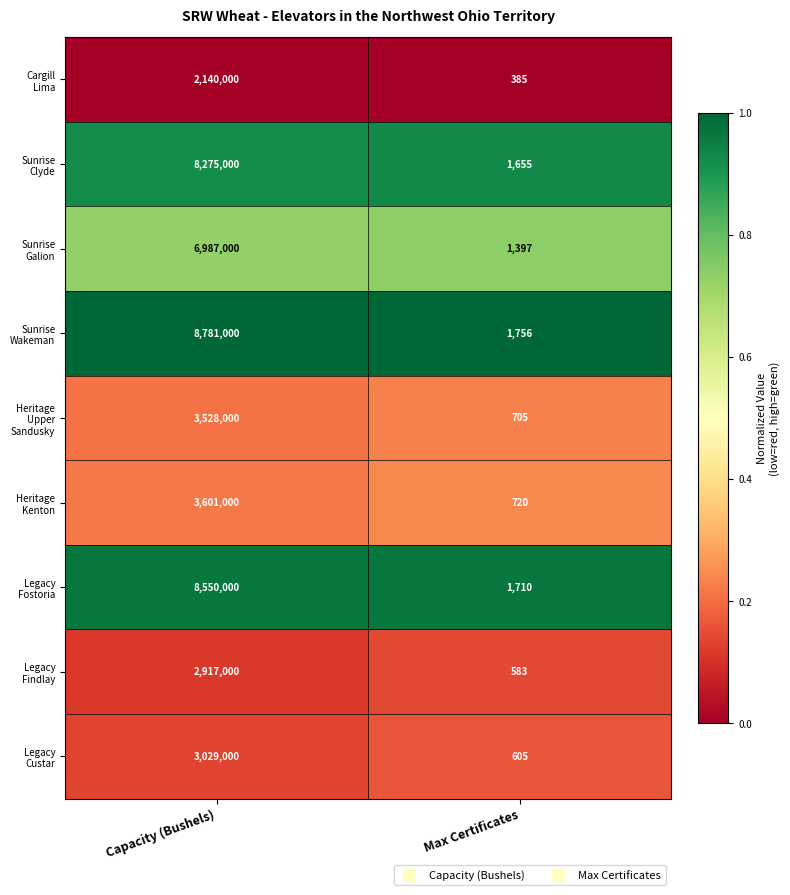

What is the spread (max minus min) of values at Capacity (Bushels)?

6641000